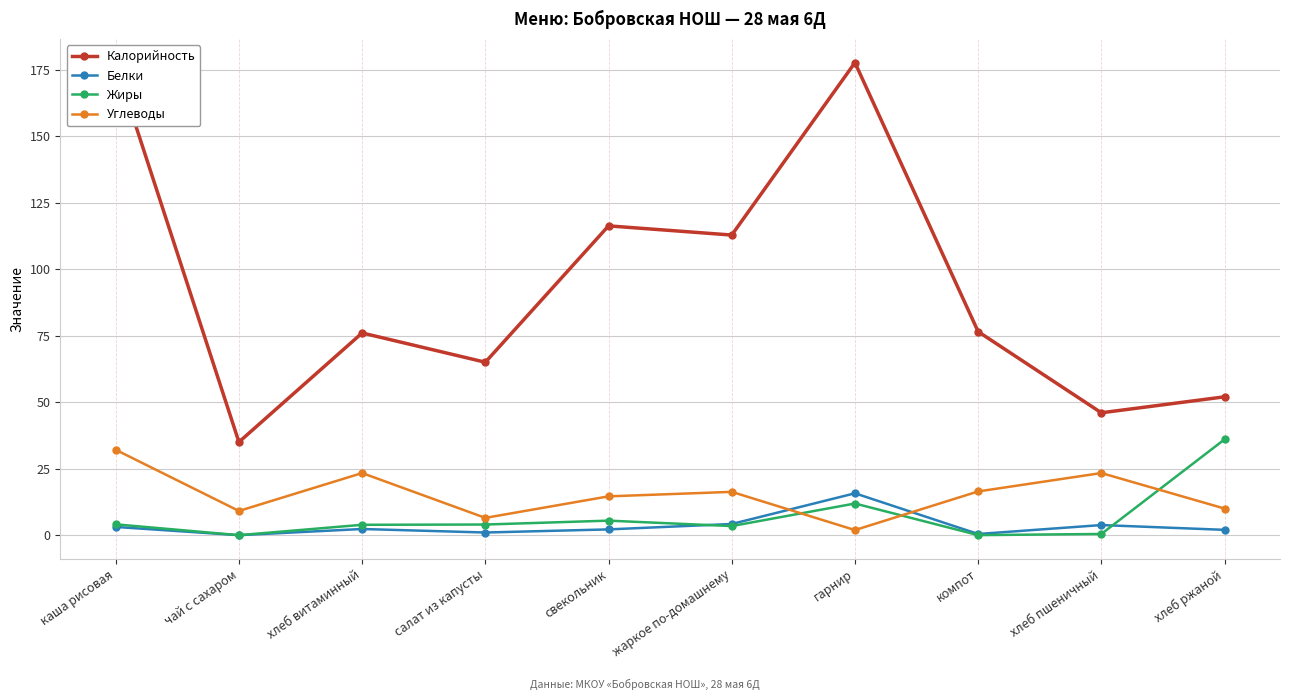

What position from the left is гарнир?

7